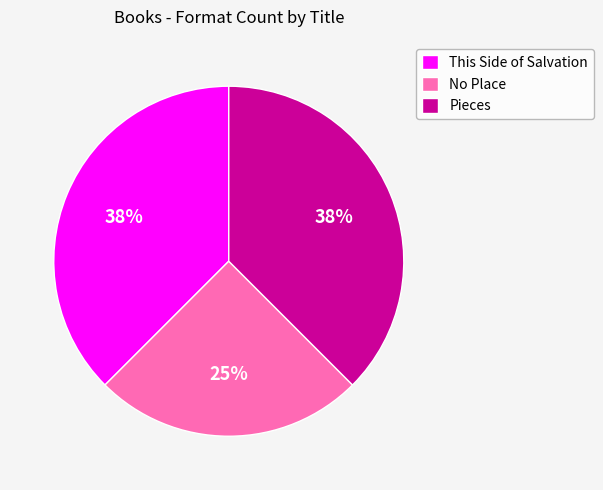

Combined, do This Side of Salvation and No Place account for over 50%?

Yes